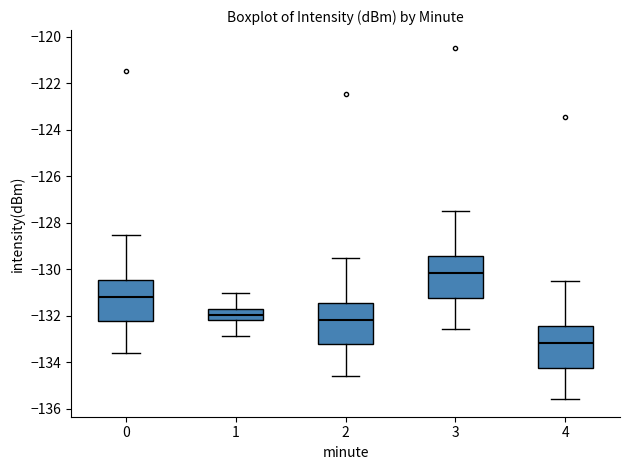

Reading left to right, transcribe this box plot: for each box, give where its median line is, the range the box spans, and where its two whiskers end, as read against the y-axis. The values are not printed on the chart, so give them approximately, as read against the axis.

0: median -131.2, box -132.2 to -130.4, whiskers -133.6 to -128.6
1: median -132.0, box -132.2 to -131.6, whiskers -132.8 to -131.0
2: median -132.2, box -133.2 to -131.4, whiskers -134.6 to -129.6
3: median -130.2, box -131.2 to -129.4, whiskers -132.6 to -127.6
4: median -133.2, box -134.2 to -132.4, whiskers -135.6 to -130.6